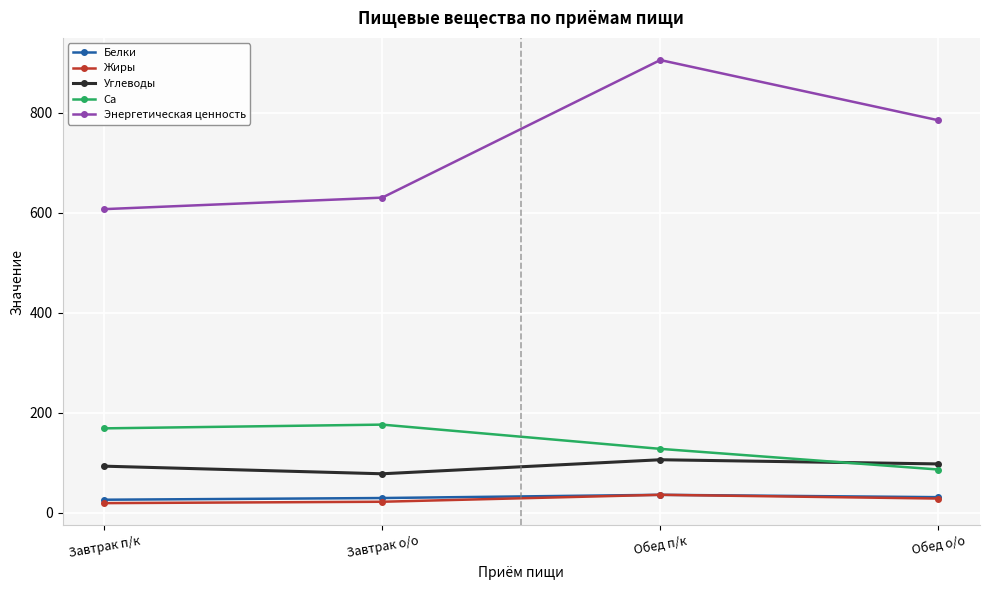

True or false: Углеводы has more than 0 interior local peaks.

True